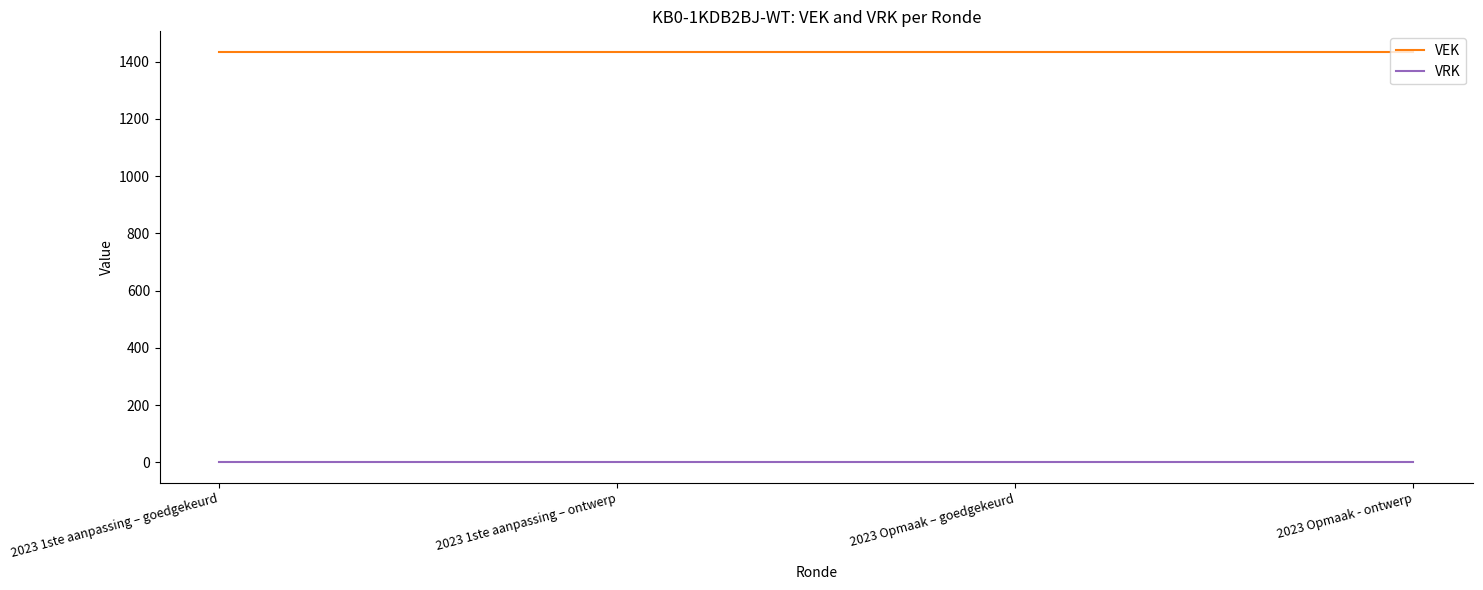

True or false: VRK has more than 1 interior local peaks.

False